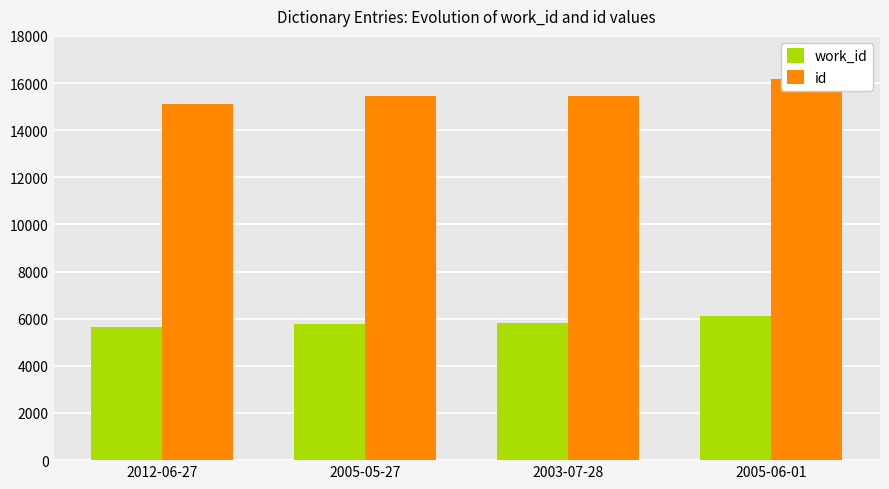

Reading right to left, transcribe all the data shown in this chart.

work_id: 2005-06-01=6118	2003-07-28=5802	2005-05-27=5791	2012-06-27=5647
id: 2005-06-01=16161	2003-07-28=15470	2005-05-27=15447	2012-06-27=15095